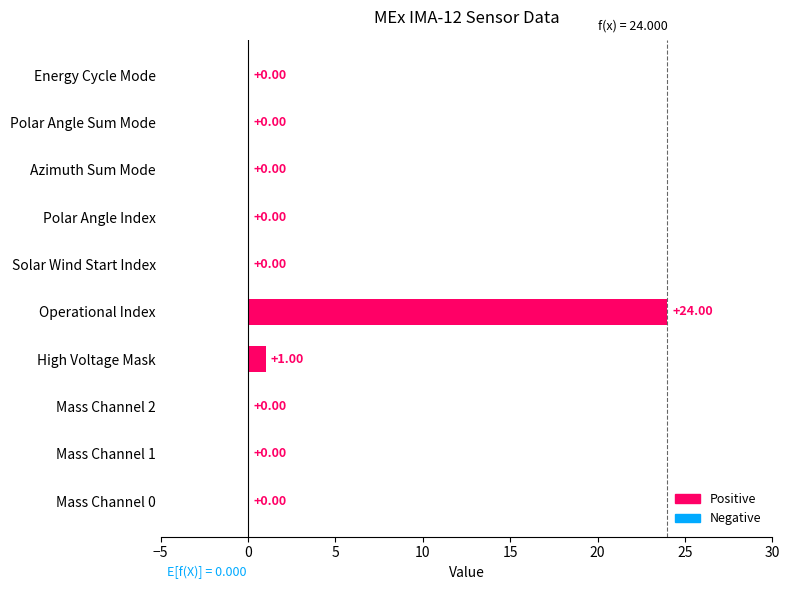

Which category has the highest value across all series?

Operational Index